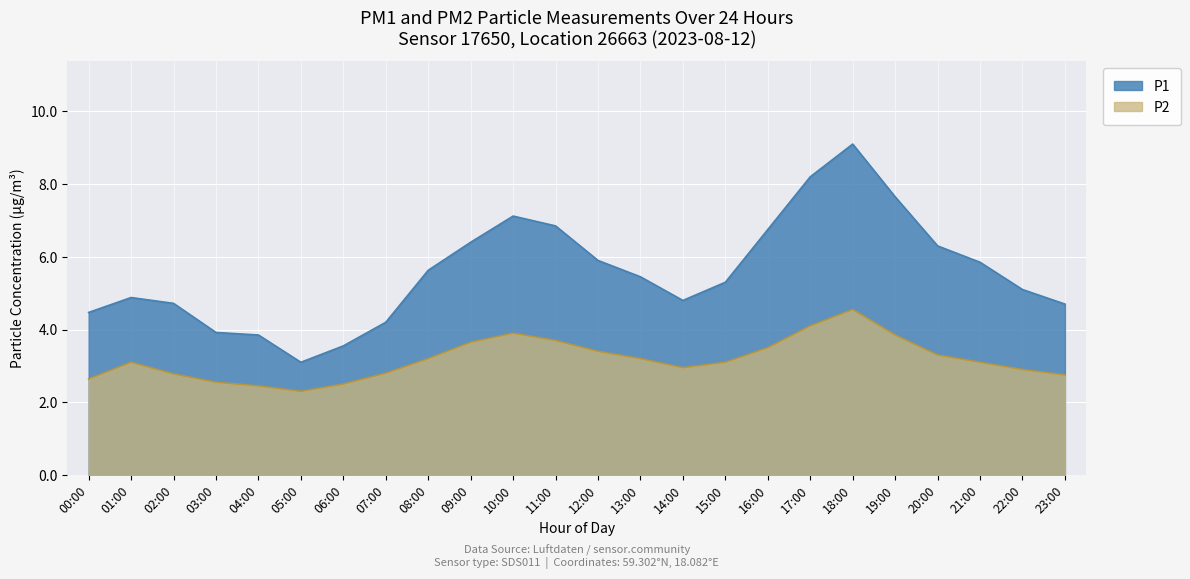

Read the P2 value at 16:00.

3.5